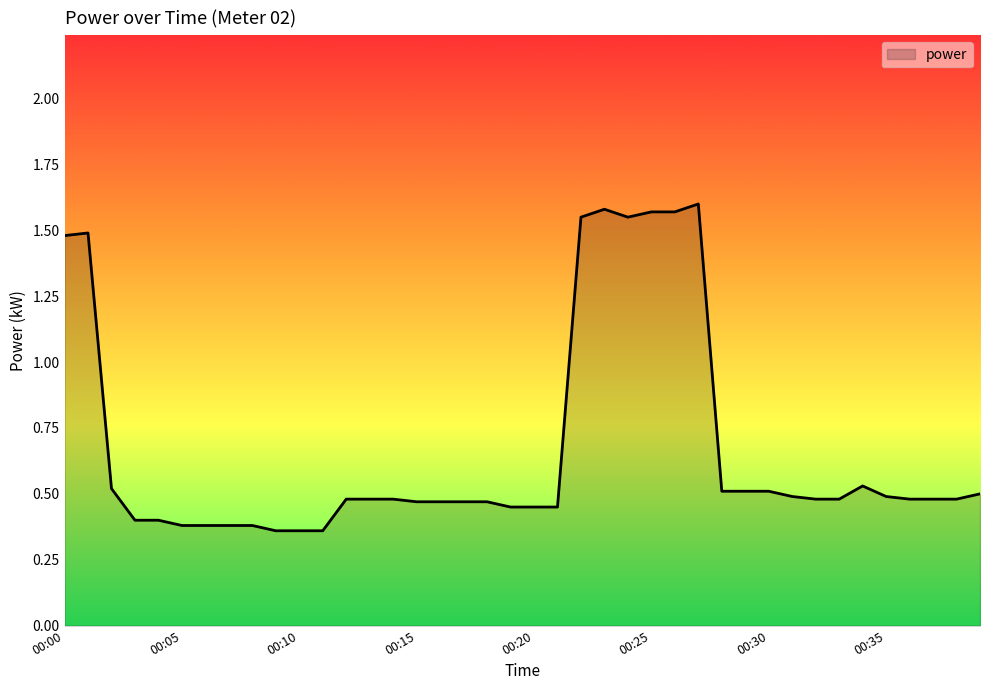

What is the difference between the maximum and minimum values?

1.2